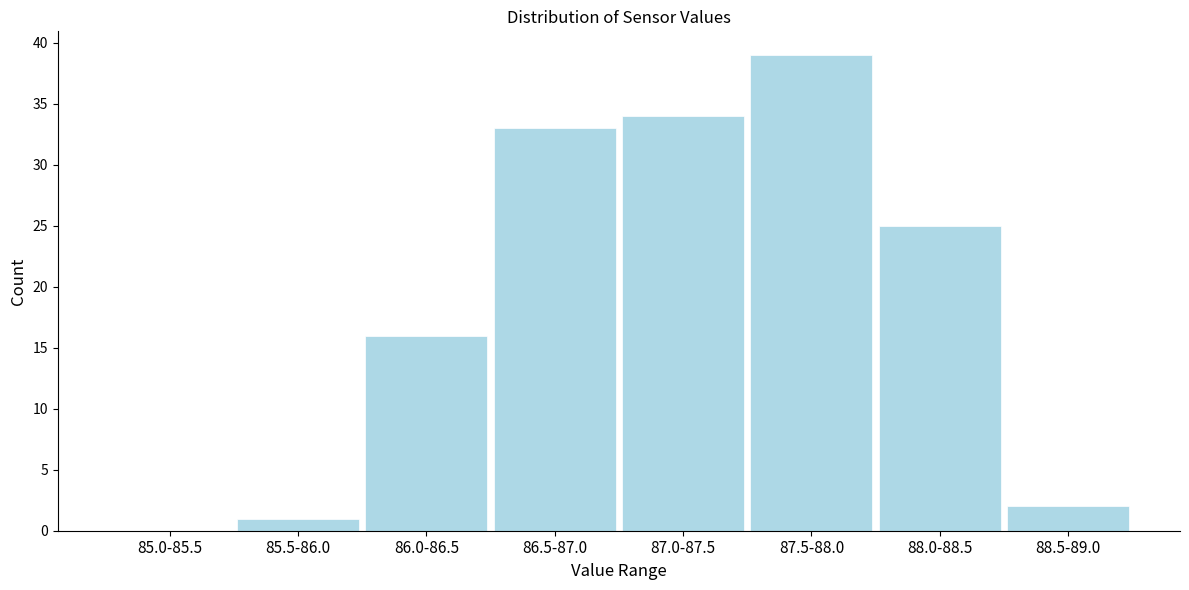

Reading left to right, list all the values displayed in this chart.

85.0-85.5=0	85.5-86.0=1	86.0-86.5=16	86.5-87.0=33	87.0-87.5=34	87.5-88.0=39	88.0-88.5=25	88.5-89.0=2